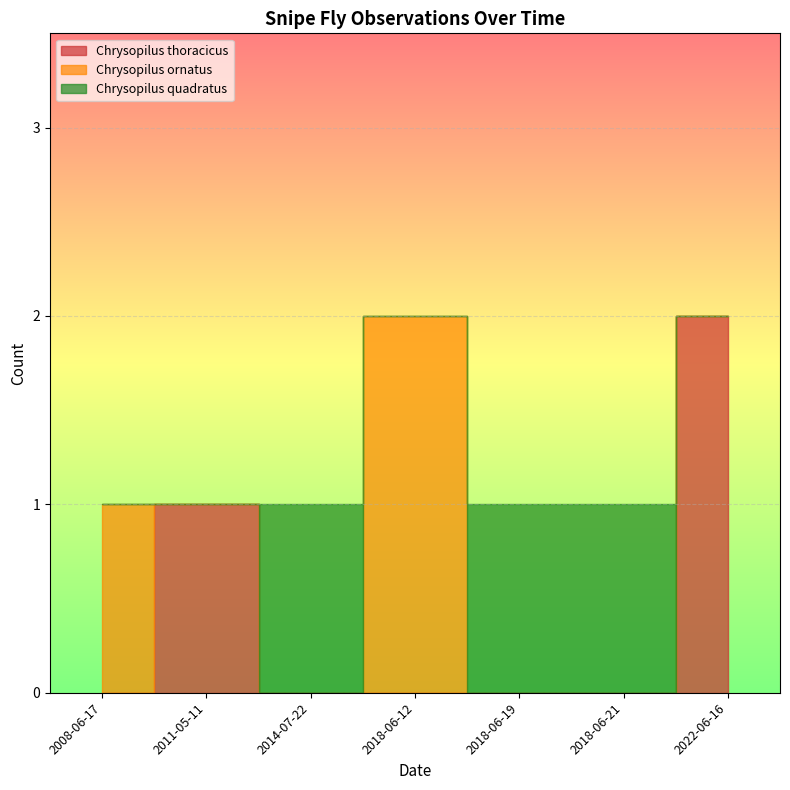

In Chrysopilus quadratus, how many points are higher than both neighbors (excluding endpoints)?

1